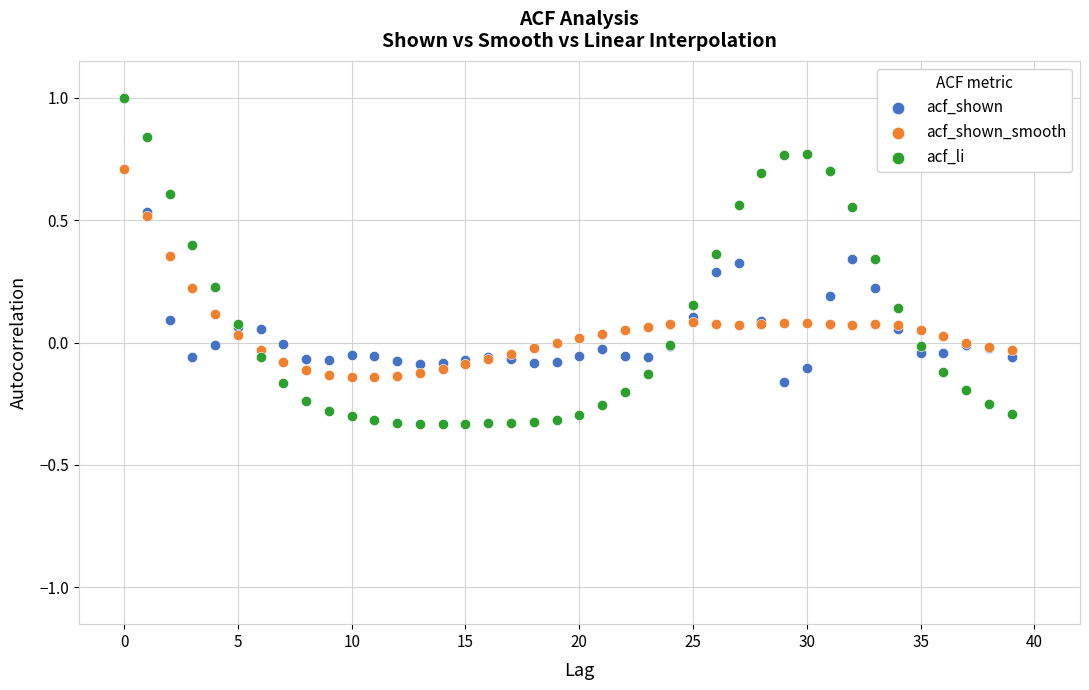

What are all the series names shown in the legend?

acf_shown, acf_shown_smooth, acf_li